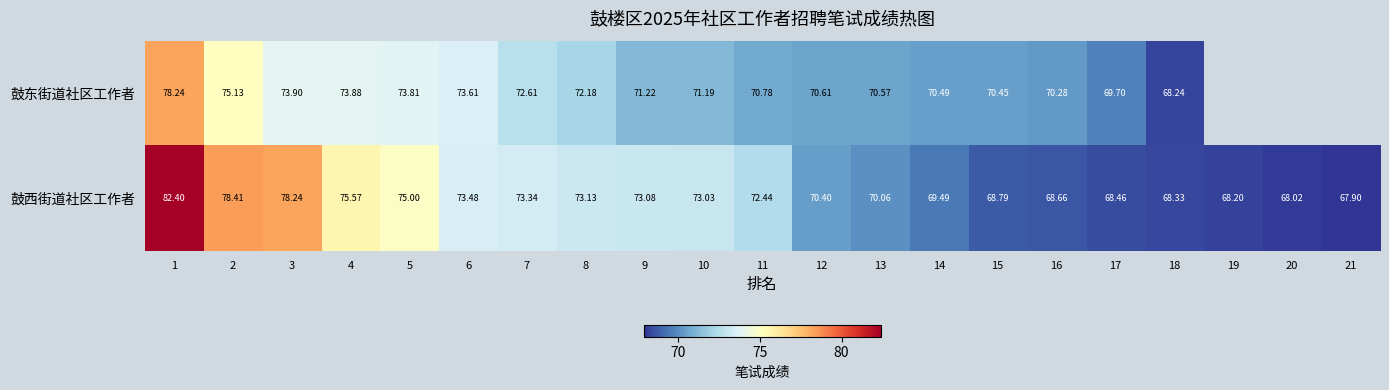

At how many categories does at least one series exceed 81?

1